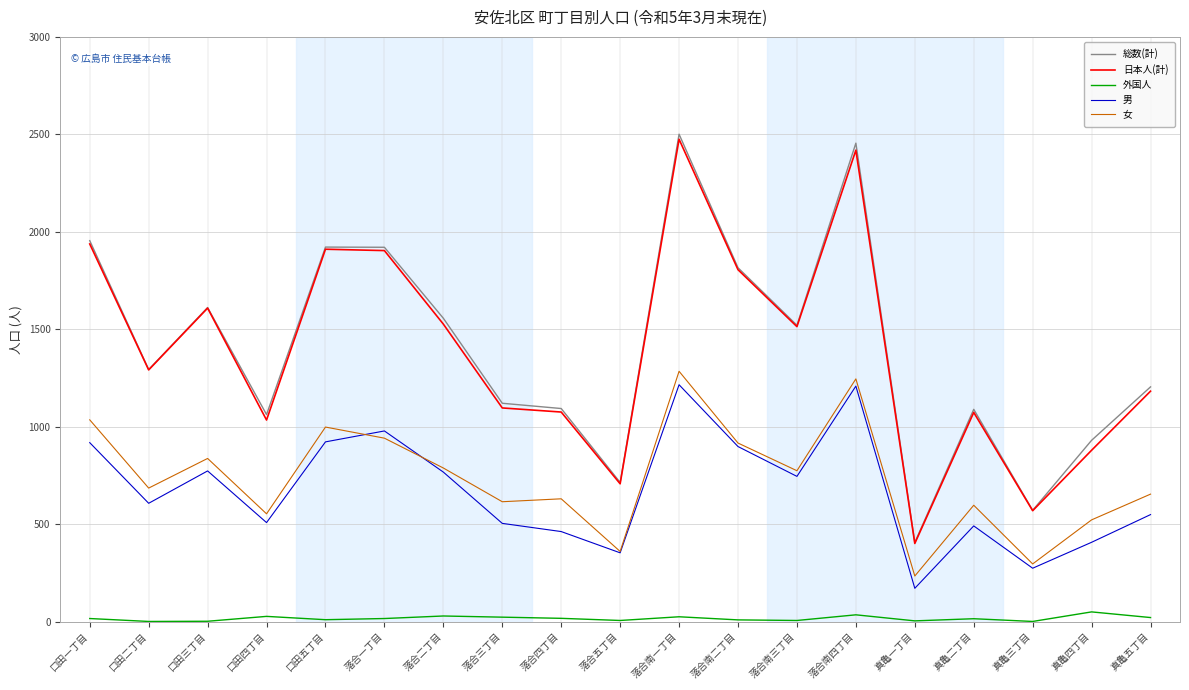

True or false: 外国人 and 総数(計) cross at least once.

False